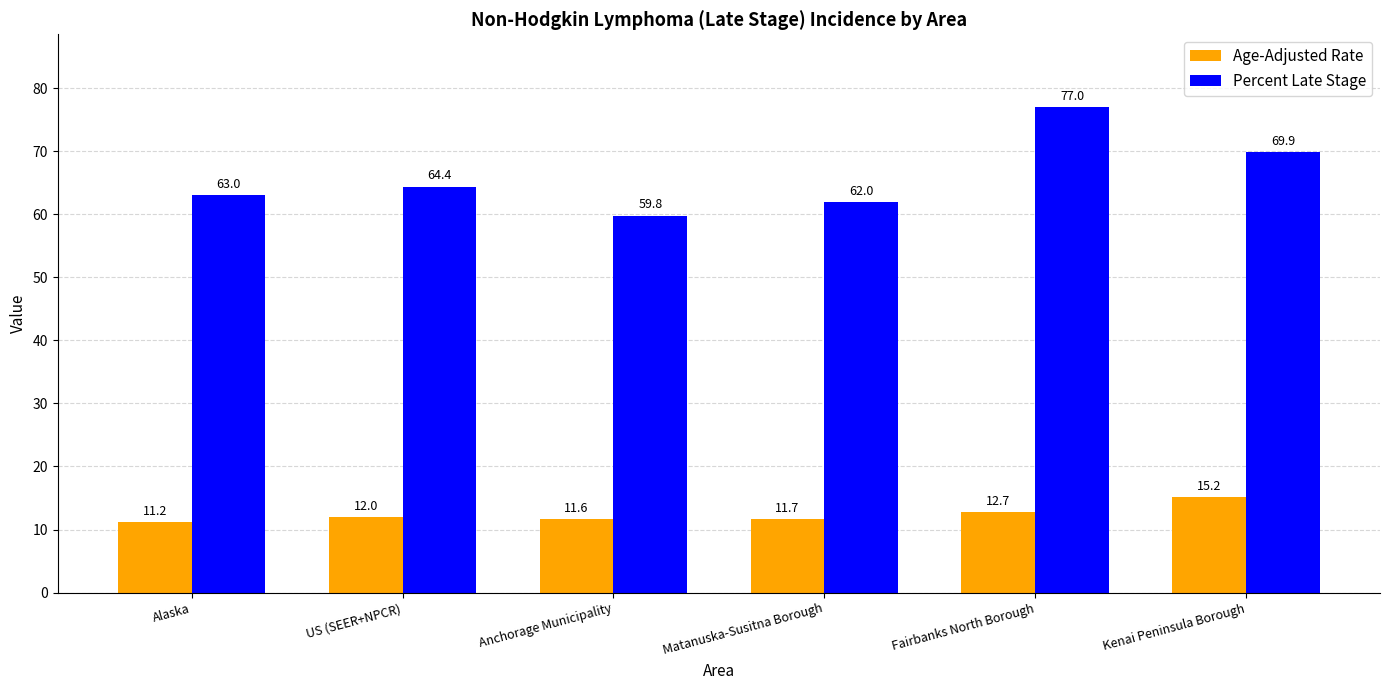

The value of Percent Late Stage at Anchorage Municipality is 59.8. True or false?

True